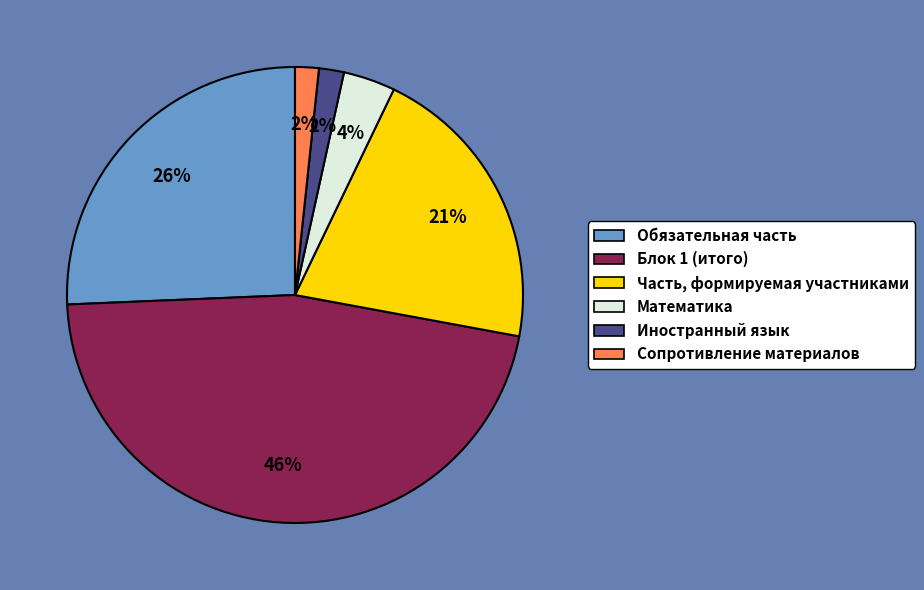

True or false: Сопротивление материалов accounts for 2% of the total.

True